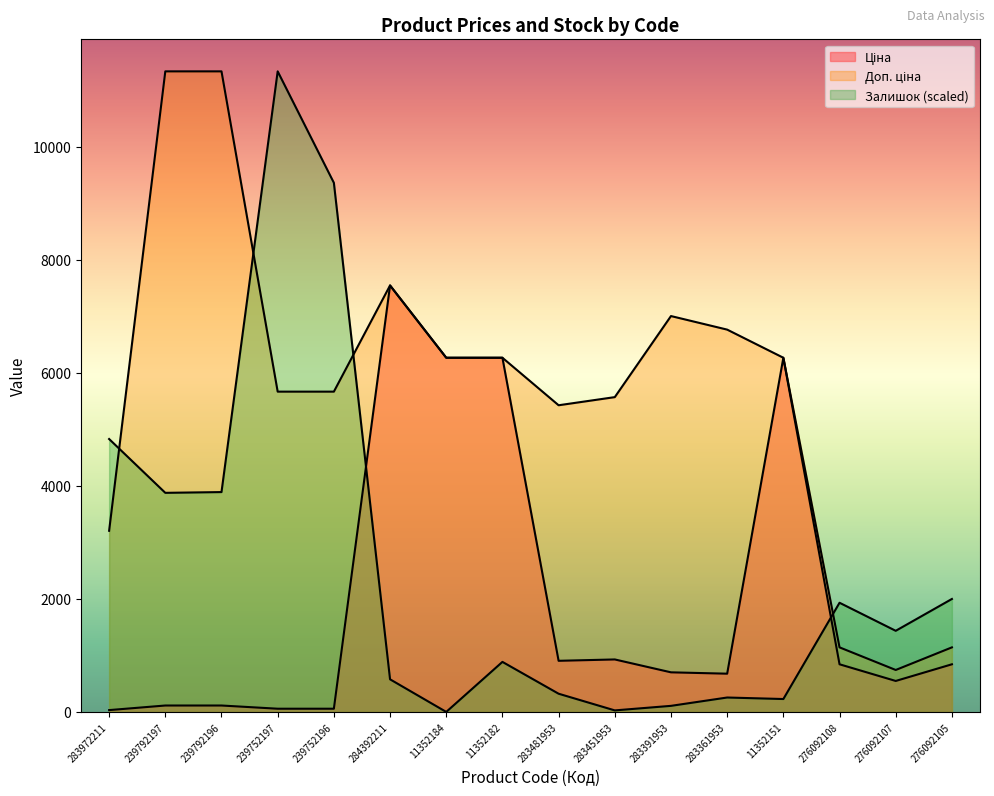

How many lines are shown in the chart?

3